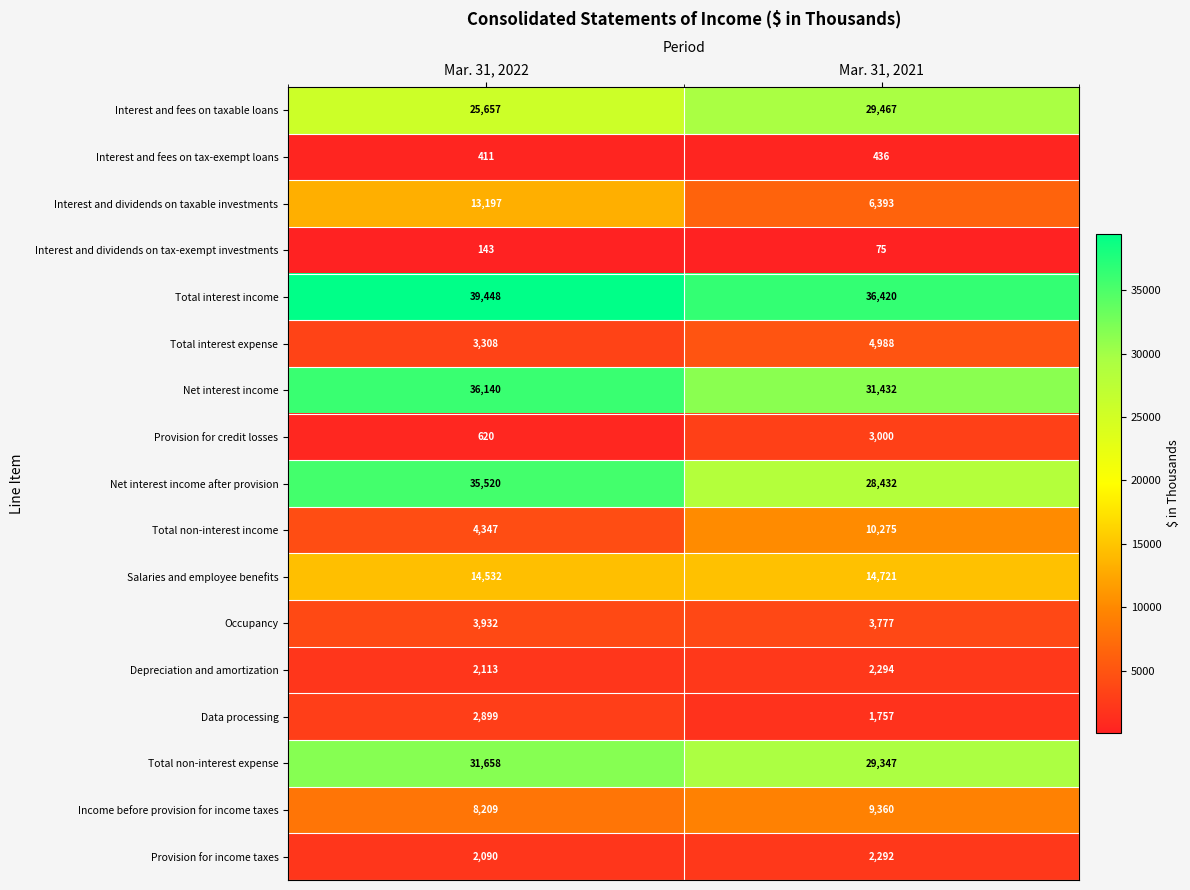

What is the total value across all series at Mar. 31, 2022?

224224